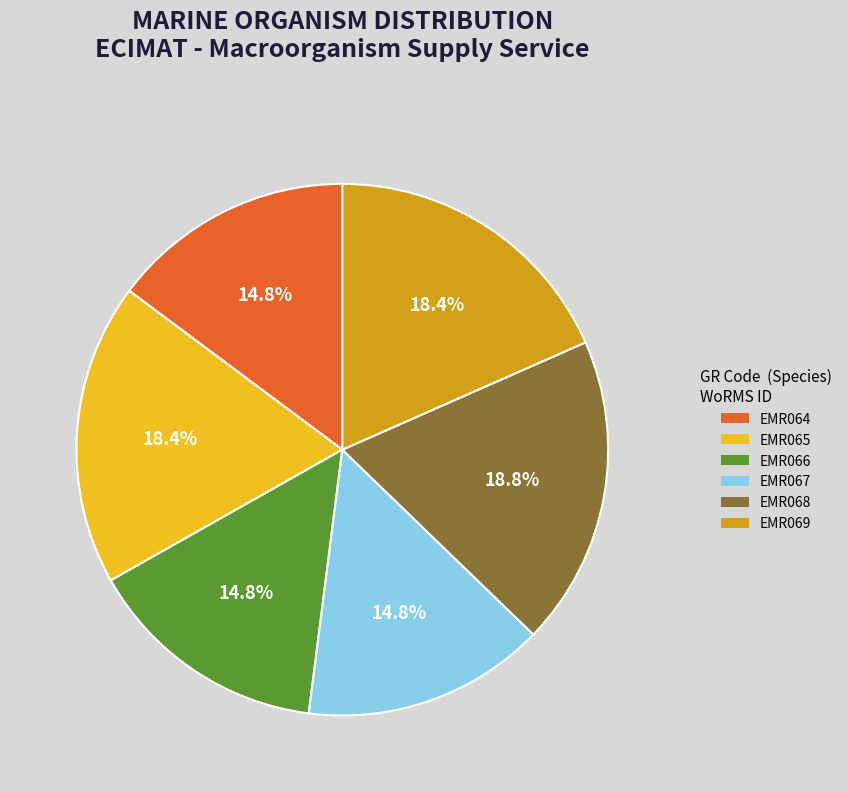

Does any single category account for the majority?

No